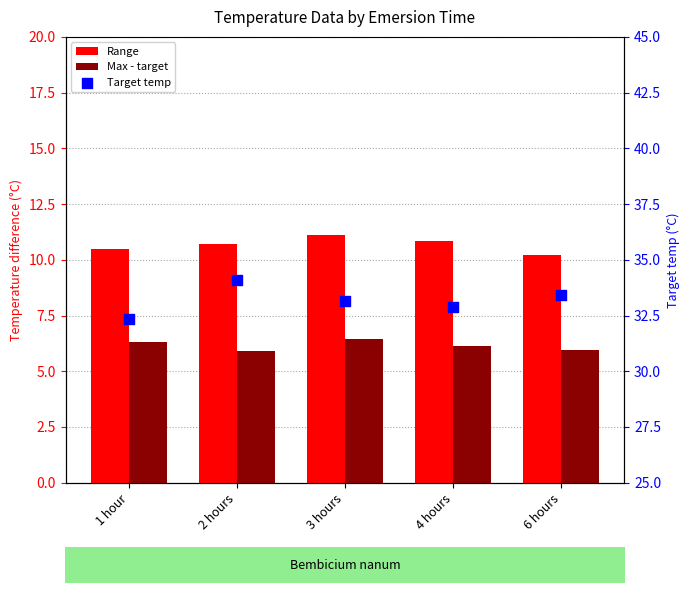

At how many categories does at least one series exceed 23?

5